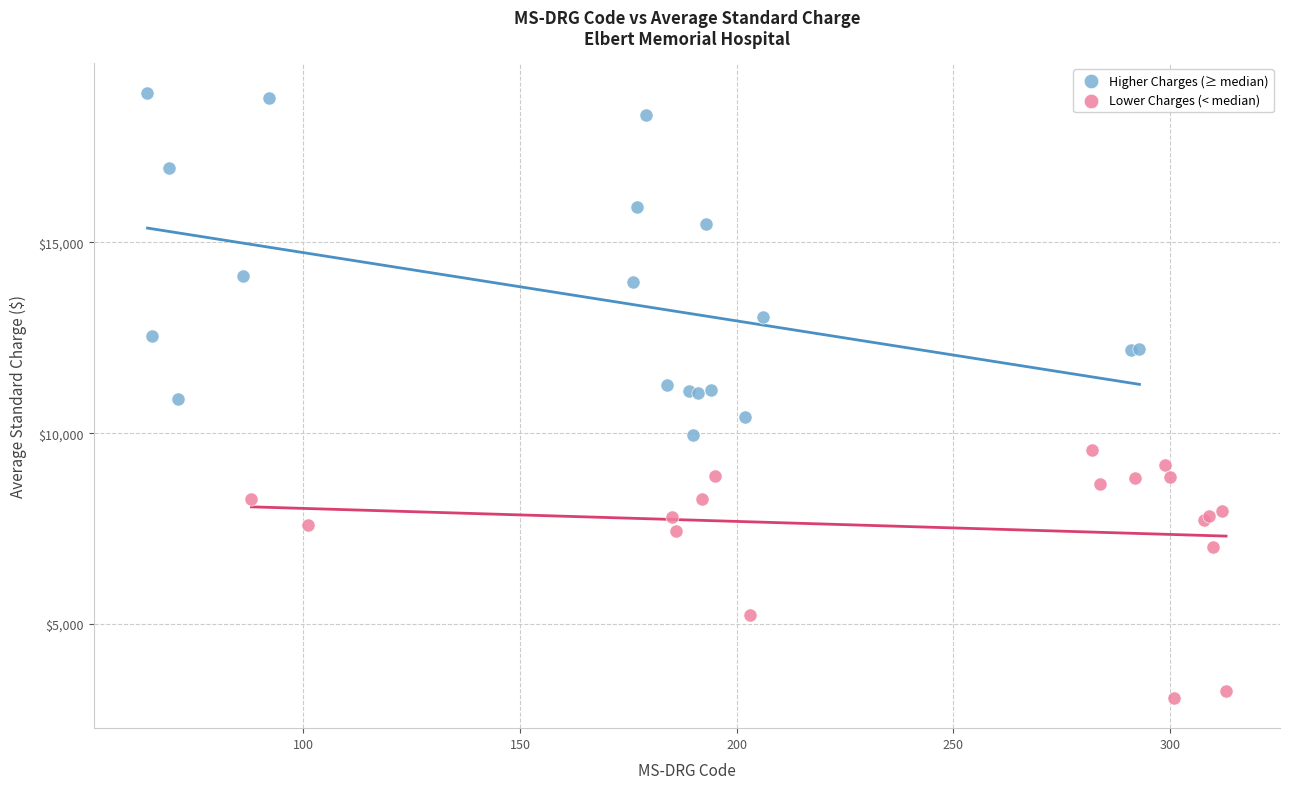

Which series reaches the minimum Y coordinate?

Lower Charges (< median)